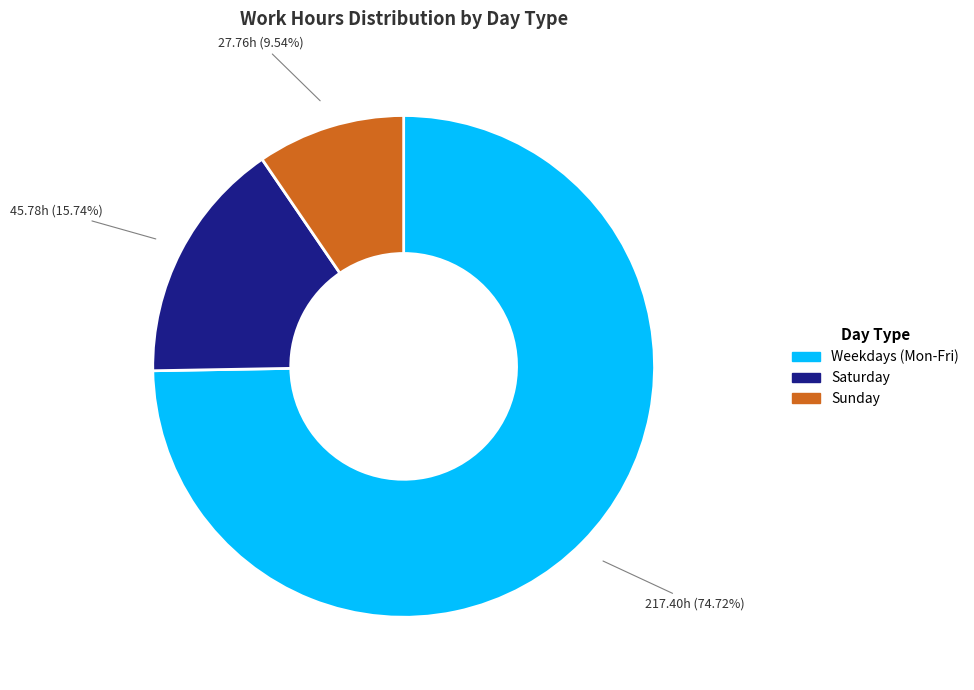

Is there a majority slice in this chart?

Yes